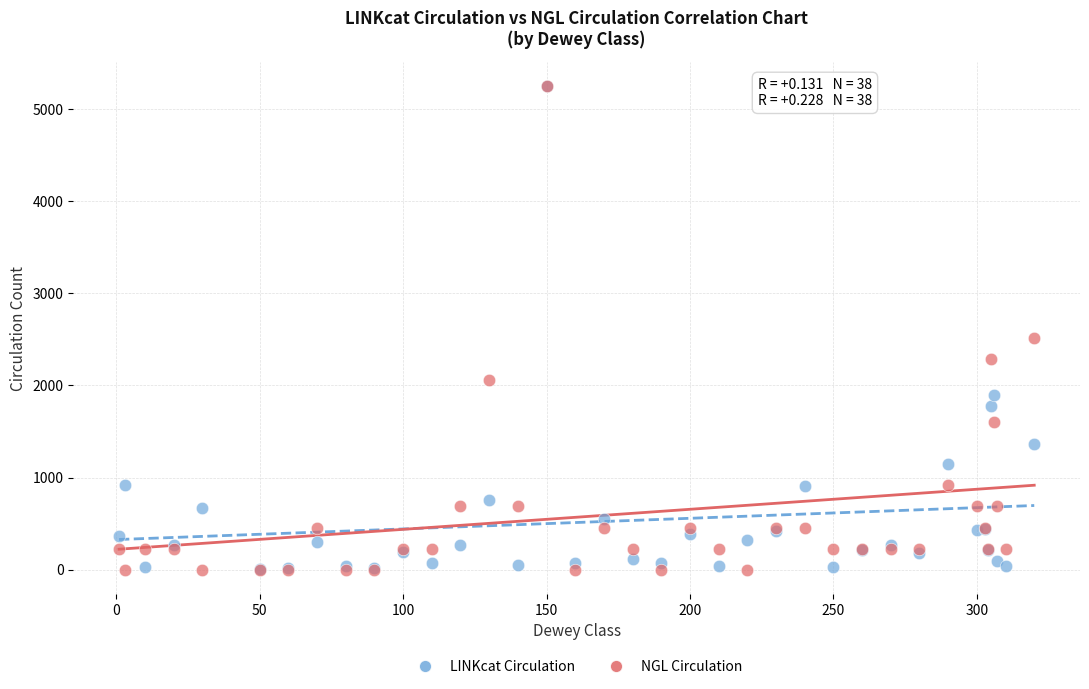

Across all series, what Y value is closest to 2627?

2512.8